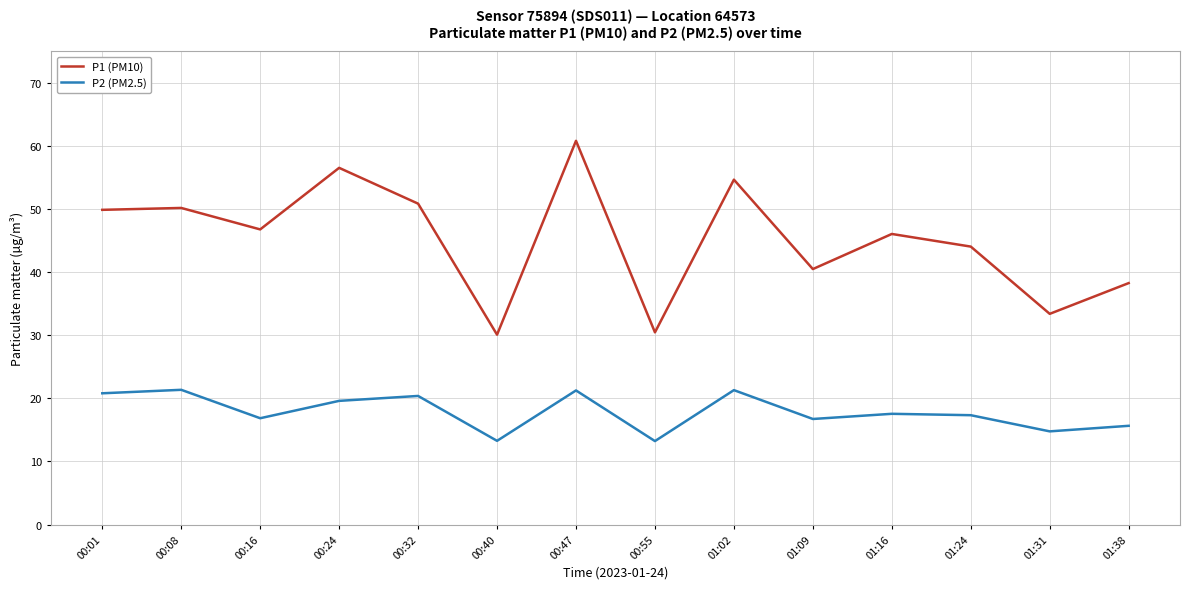

Which category has the highest value across all series?

00:47